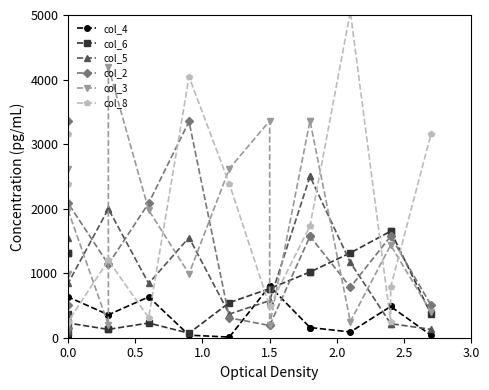

What is the highest value of the col_6 series?

1650.0